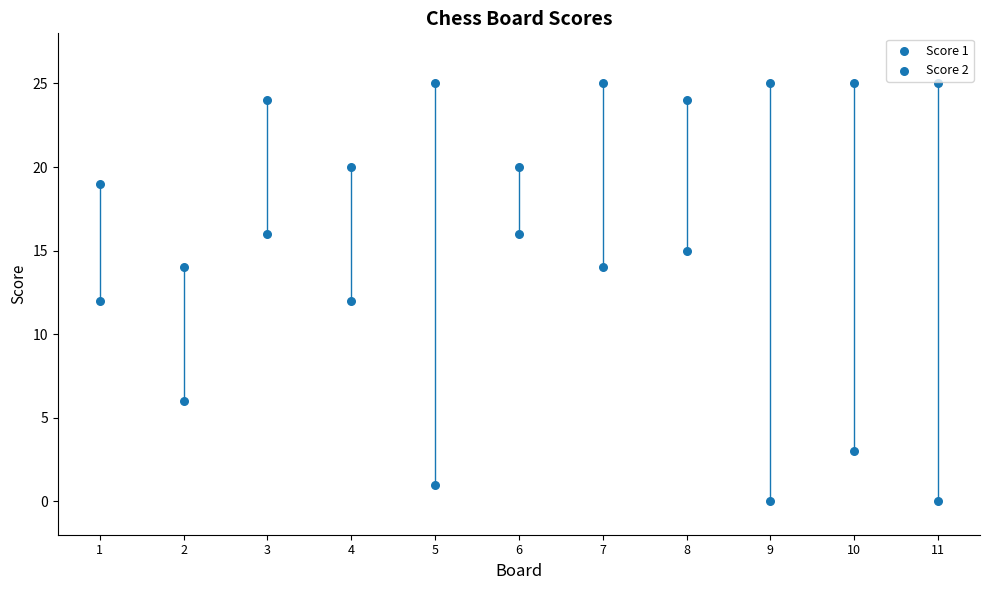

How many points are shown in the scatter plot?

22